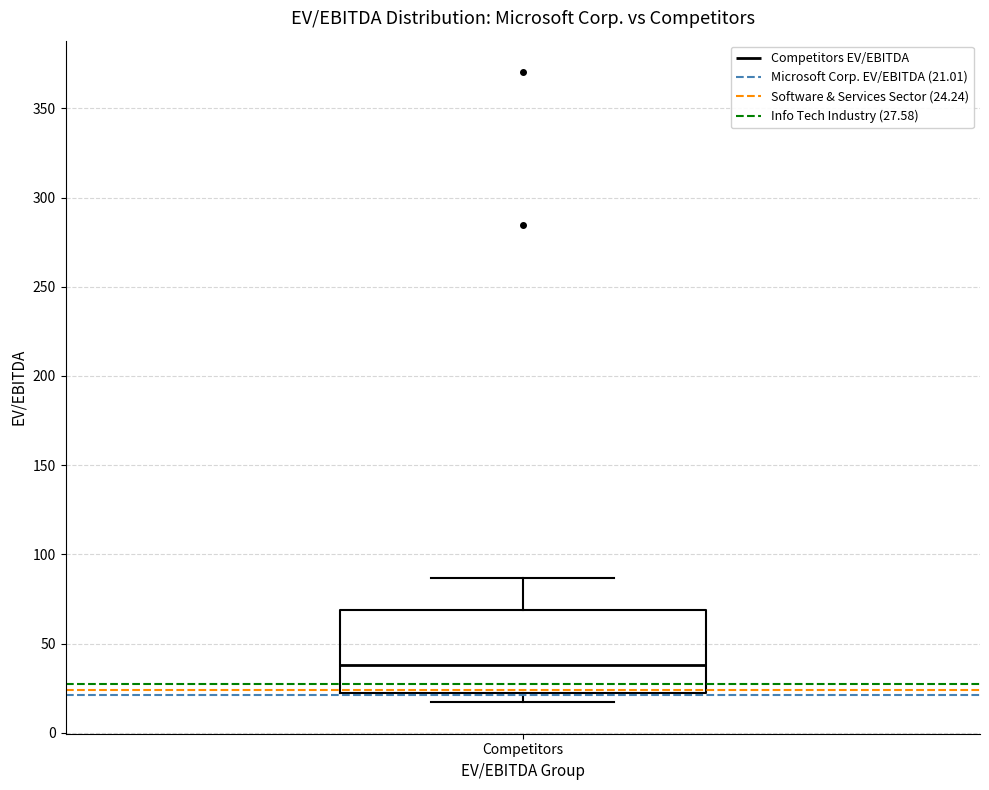

Transcribe this box plot: give where the median line is, the range the box spans, and where the two whiskers end, as read against the y-axis. The values are not printed on the chart, so give them approximately, as read against the axis.

median 40, box 20 to 70, whiskers 15 to 85